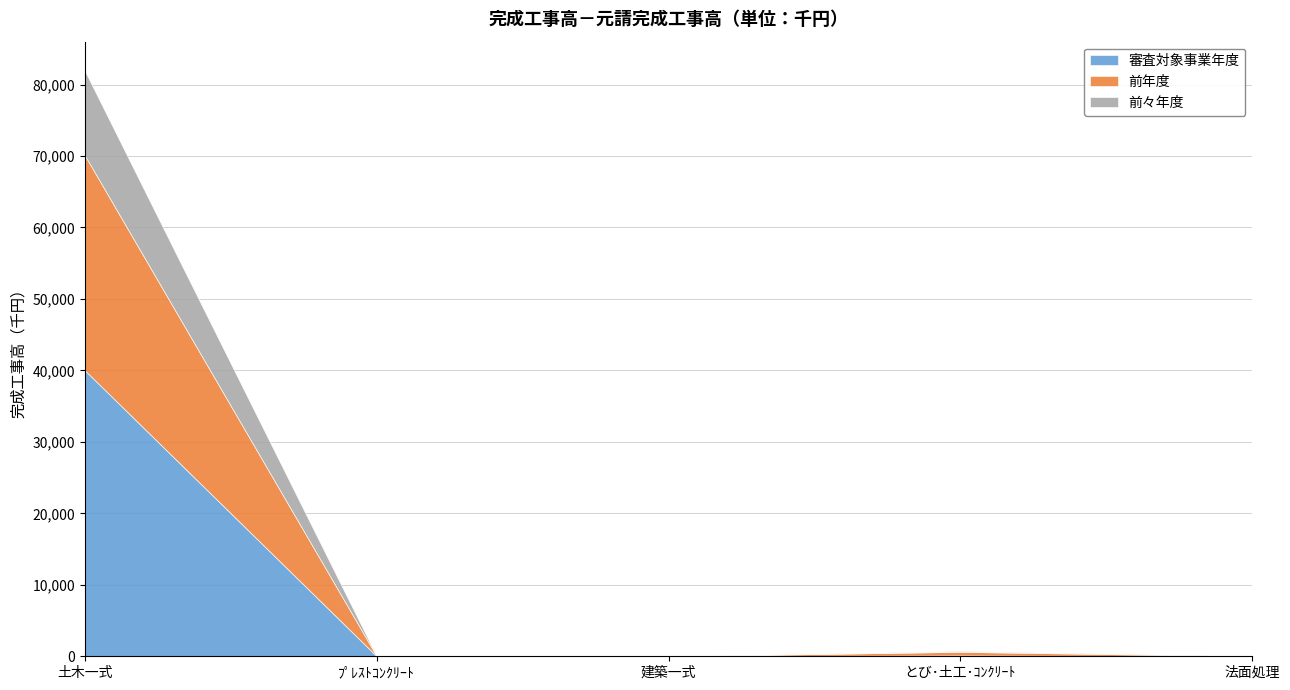

What are all the series names shown in the legend?

審査対象事業年度, 前年度, 前々年度